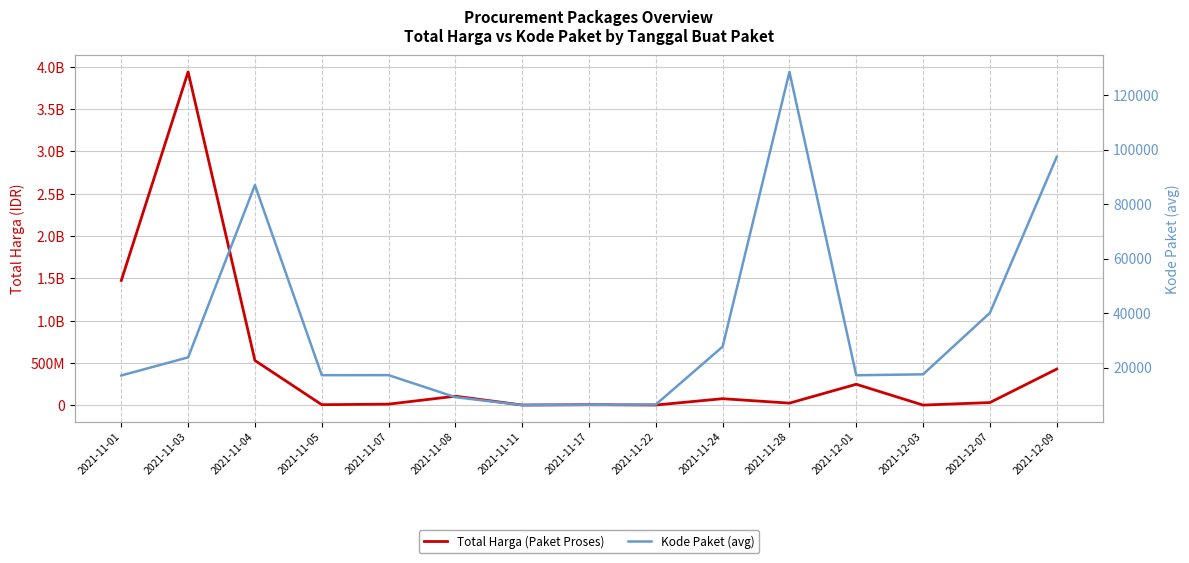

How many interior local valleys does the Total Harga (Paket Proses) series have?

5